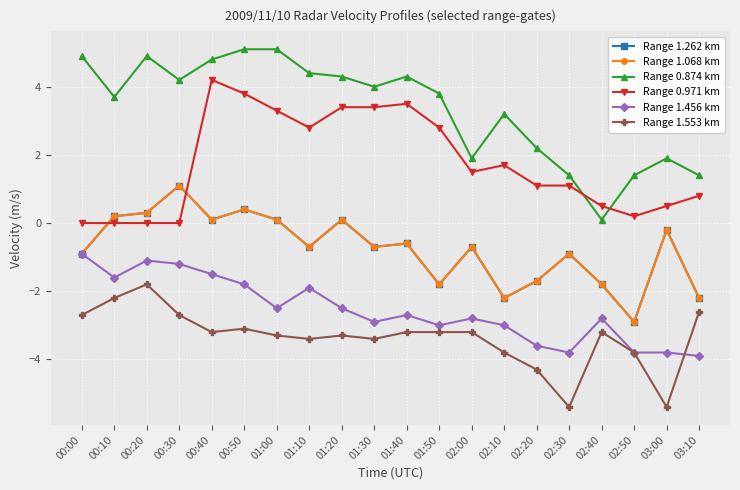

Reading left to right, list all the values displayed in this chart.

Range 1.262 km: -0.9	0.2	0.3	1.1	0.1	0.4	0.1	-0.7	0.1	-0.7	-0.6	-1.8	-0.7	-2.2	-1.7	-0.9	-1.8	-2.9	-0.2	-2.2
Range 1.068 km: -0.9	0.2	0.3	1.1	0.1	0.4	0.1	-0.7	0.1	-0.7	-0.6	-1.8	-0.7	-2.2	-1.7	-0.9	-1.8	-2.9	-0.2	-2.2
Range 0.874 km: 4.9	3.7	4.9	4.2	4.8	5.1	5.1	4.4	4.3	4.0	4.3	3.8	1.9	3.2	2.2	1.4	0.1	1.4	1.9	1.4
Range 0.971 km: 0.0	0.0	0.0	0.0	4.2	3.8	3.3	2.8	3.4	3.4	3.5	2.8	1.5	1.7	1.1	1.1	0.5	0.2	0.5	0.8
Range 1.456 km: -0.9	-1.6	-1.1	-1.2	-1.5	-1.8	-2.5	-1.9	-2.5	-2.9	-2.7	-3.0	-2.8	-3.0	-3.6	-3.8	-2.8	-3.8	-3.8	-3.9
Range 1.553 km: -2.7	-2.2	-1.8	-2.7	-3.2	-3.1	-3.3	-3.4	-3.3	-3.4	-3.2	-3.2	-3.2	-3.8	-4.3	-5.4	-3.2	-3.8	-5.4	-2.6